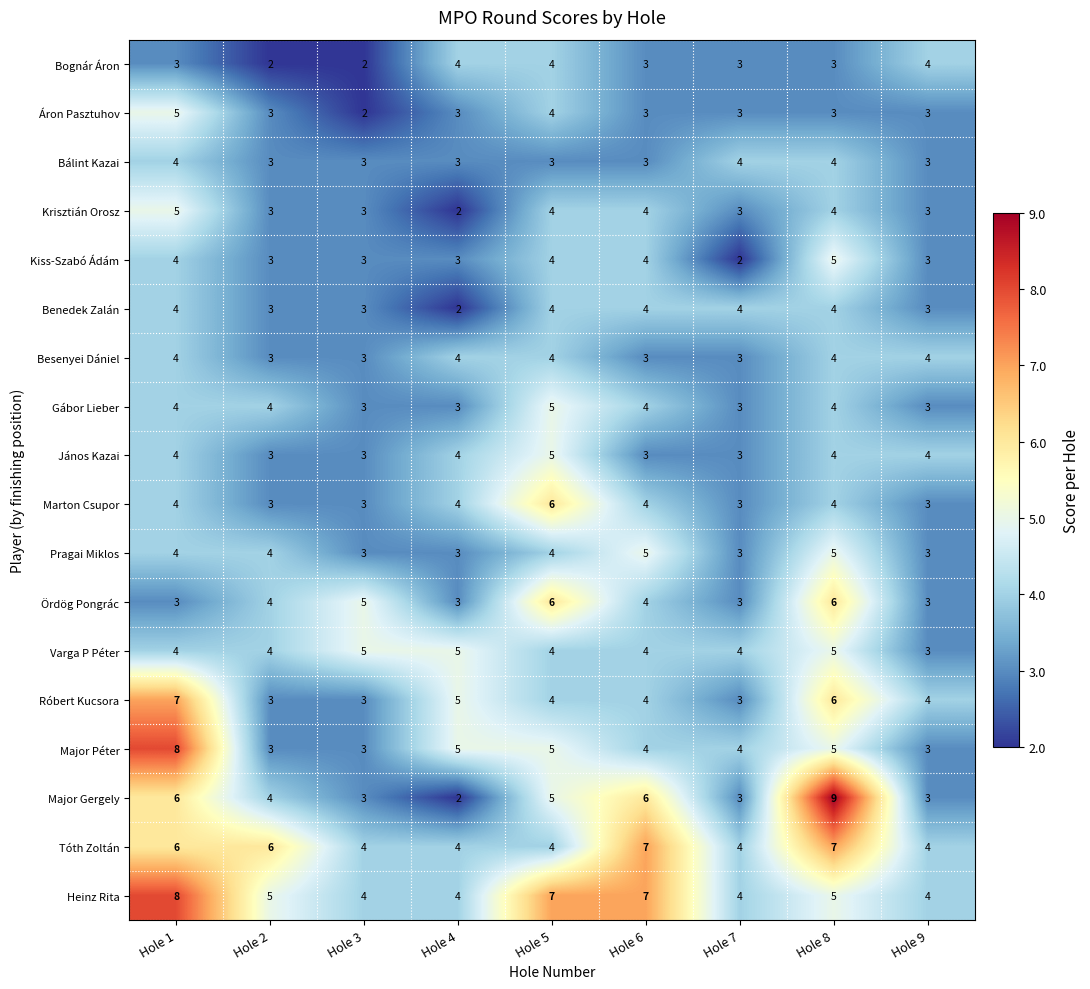

Is it true that Ördög Pongrác equals 6 at Hole 5?

True